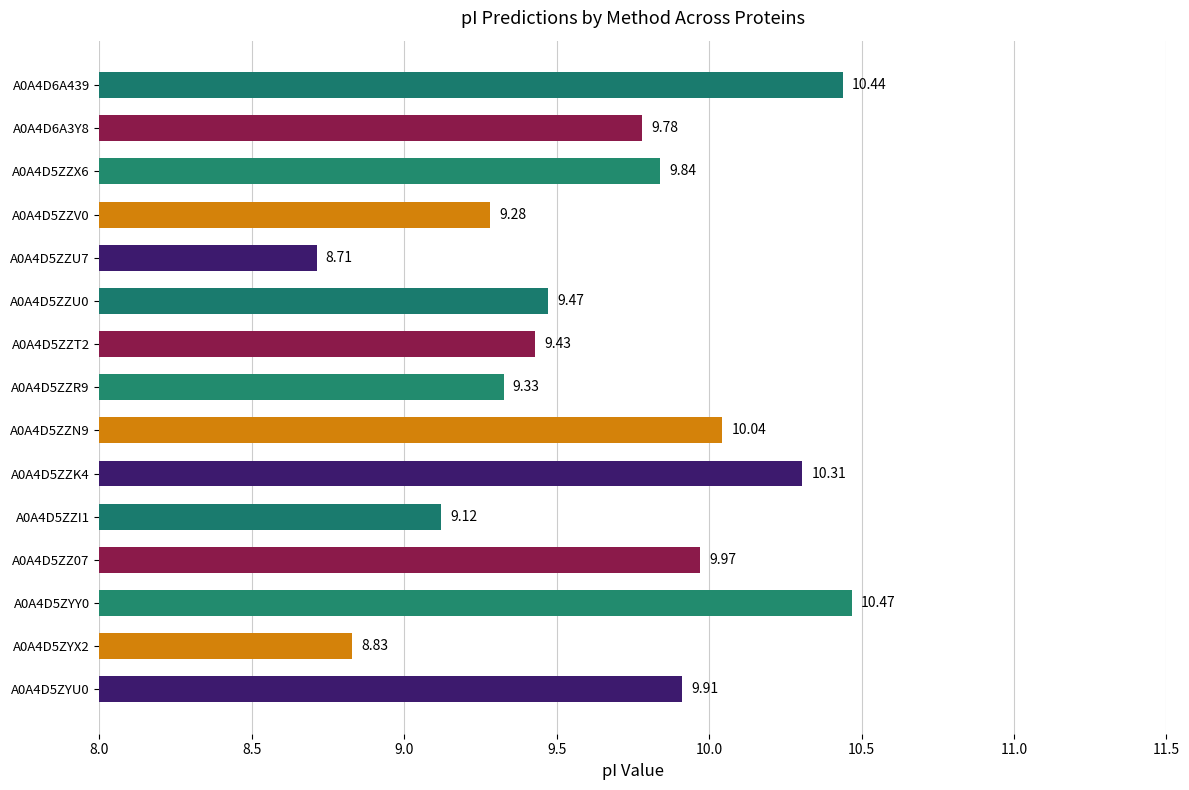

Between A0A4D5ZZT2 and A0A4D5ZZN9, which is larger?

A0A4D5ZZN9